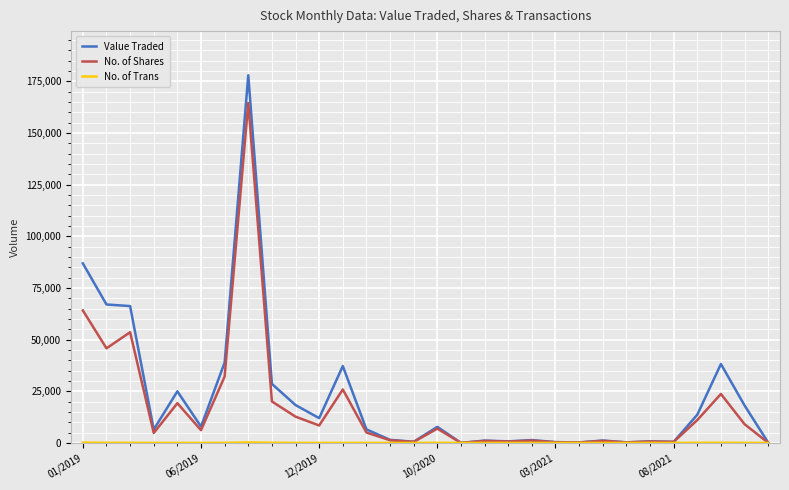

How many lines are shown in the chart?

3